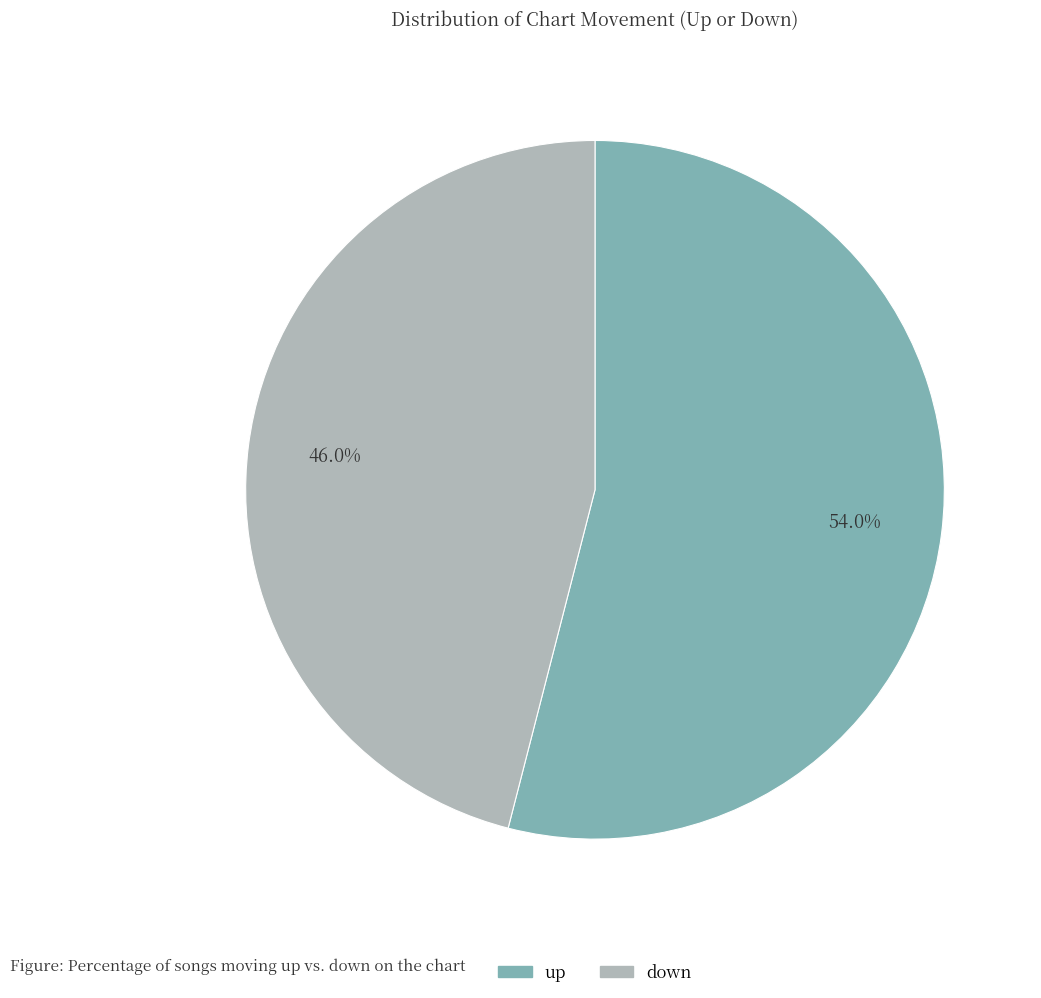

Is it true that up is 54% of the pie?

True